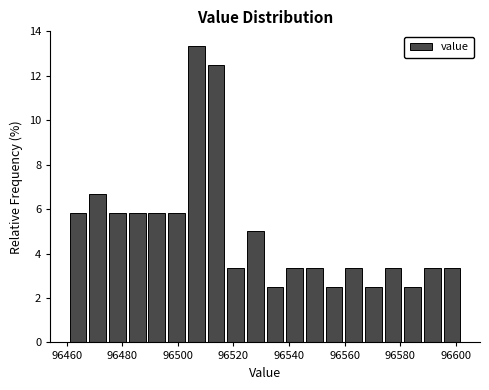

Read against the x-axis, roughly where is the centre of the tallest bar?

96506